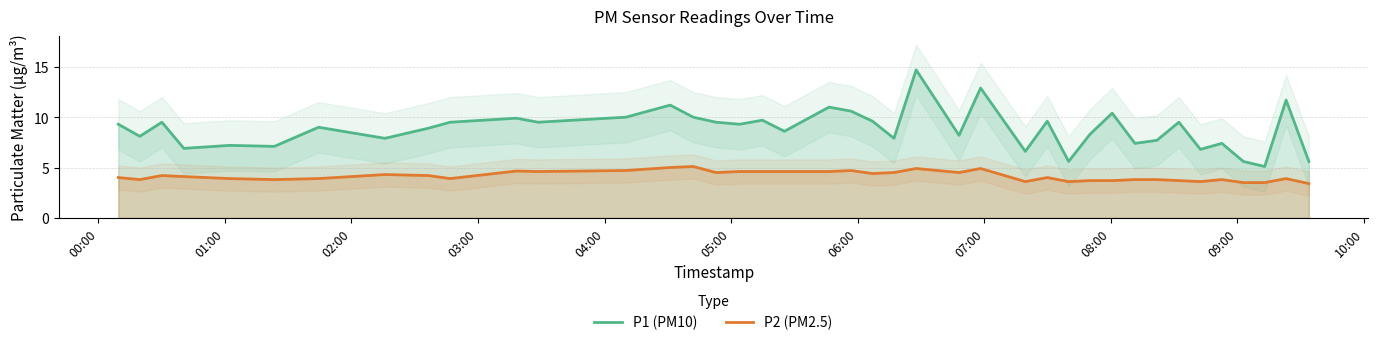

Rank the series by their maximum value, from lowest to highest.

P2 (PM2.5), P1 (PM10)